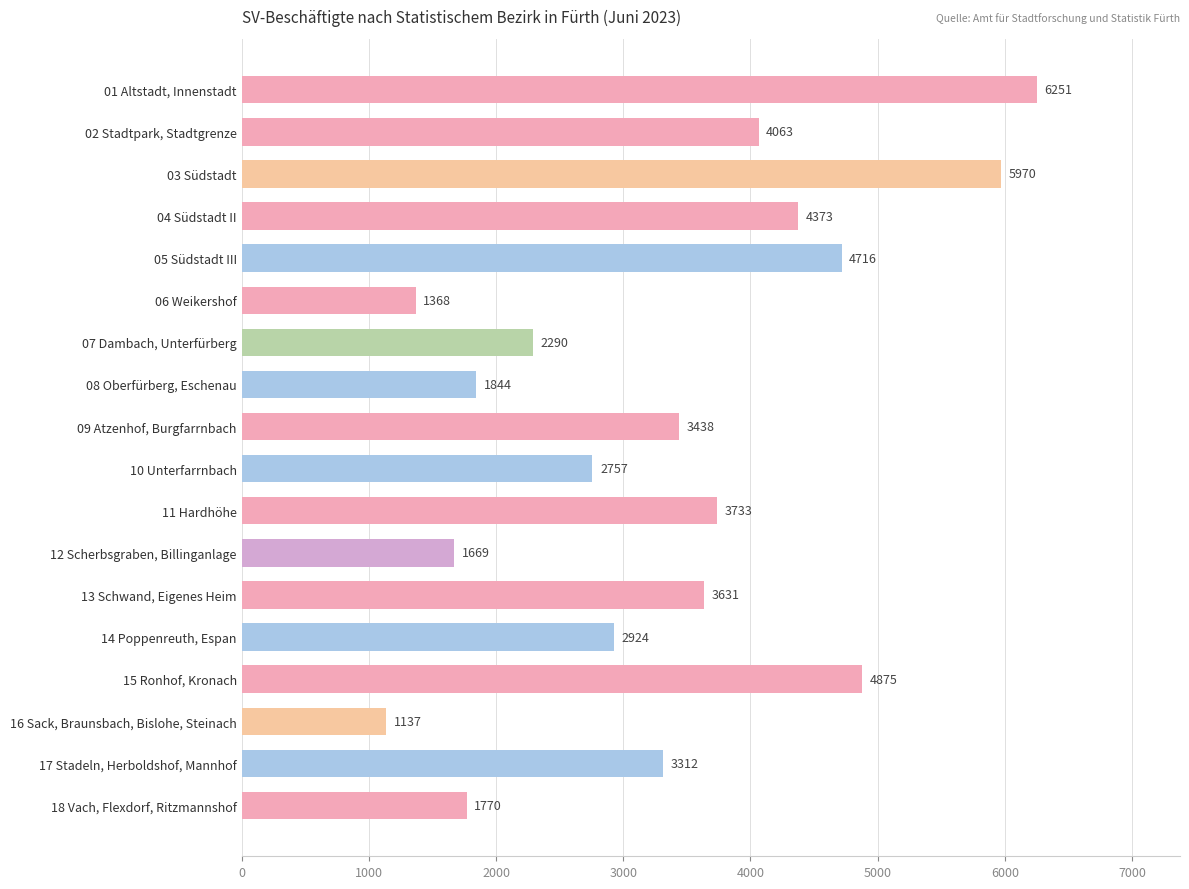

Reading top to bottom, what are all the values shown in this chart?

6251	4063	5970	4373	4716	1368	2290	1844	3438	2757	3733	1669	3631	2924	4875	1137	3312	1770